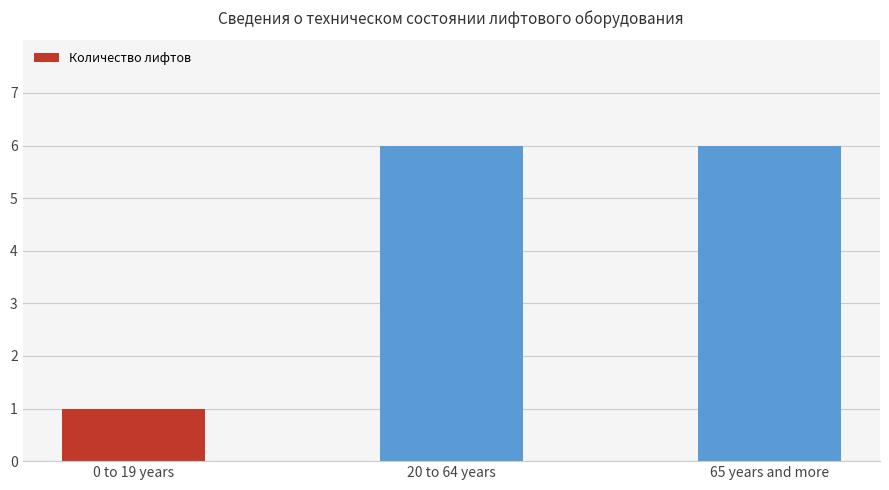

Does the chart contain stacked bars?

No